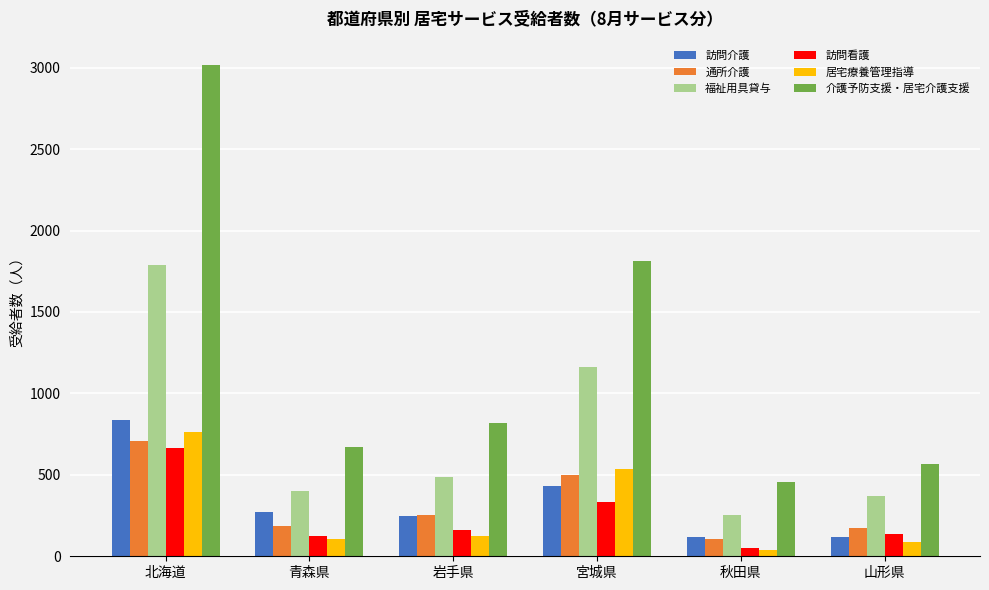

What is the maximum value shown in the chart?

3015